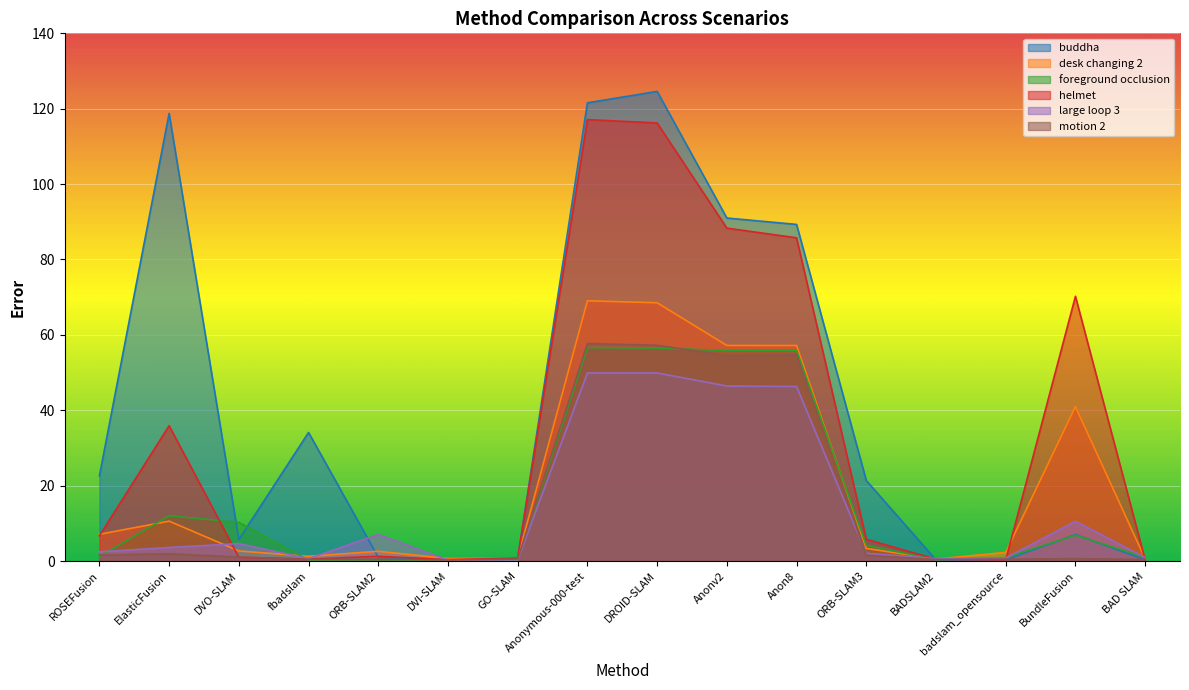

What is the sum of the motion 2 values at GO-SLAM and BAD SLAM?

0.9